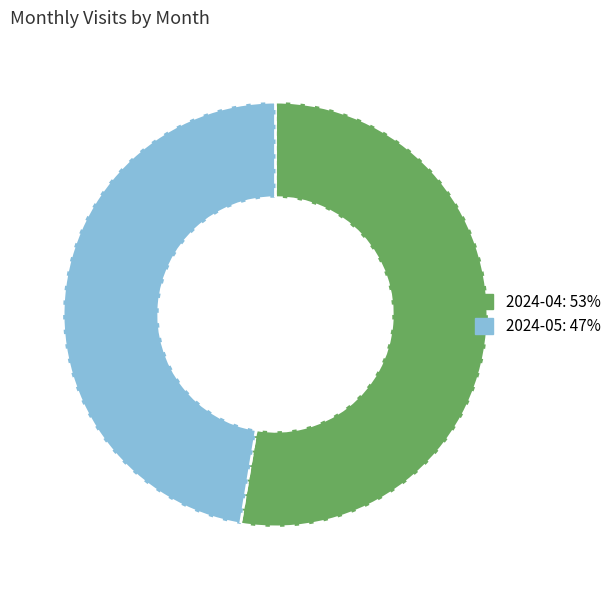

Is there a majority slice in this chart?

Yes